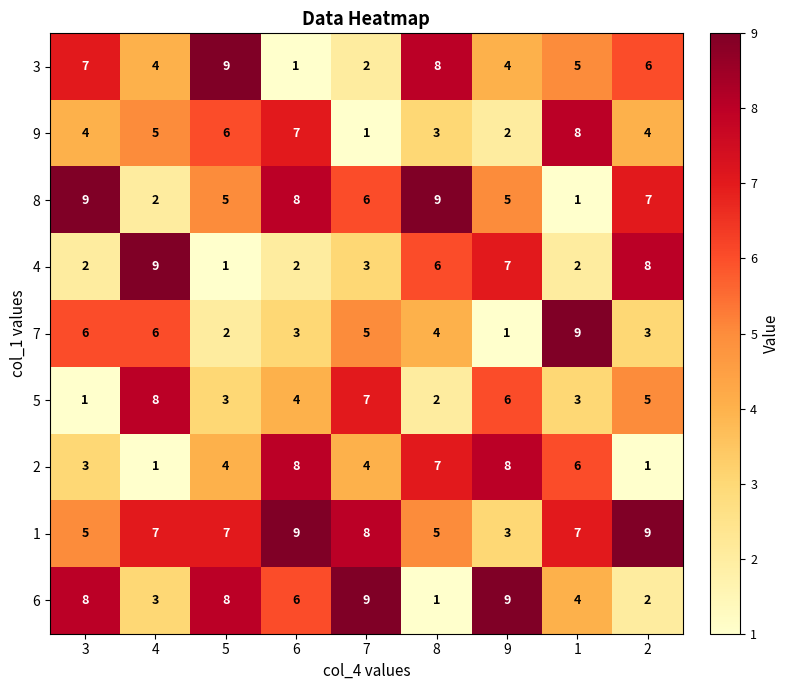

What is the sum of all 2 values?

42